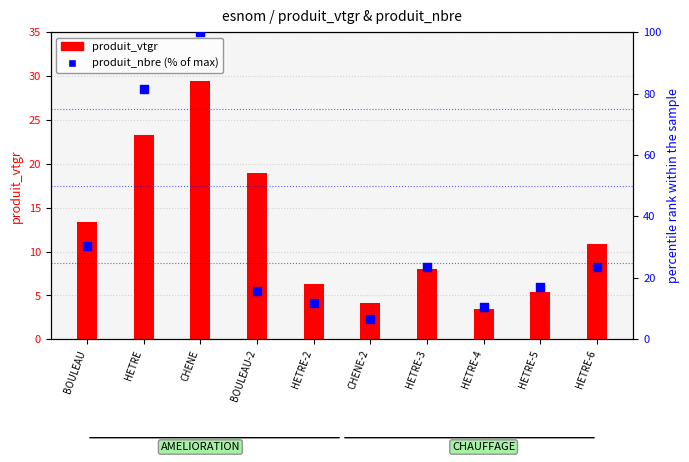

What are all the series names shown in the legend?

produit_vtgr, produit_nbre (% of max)